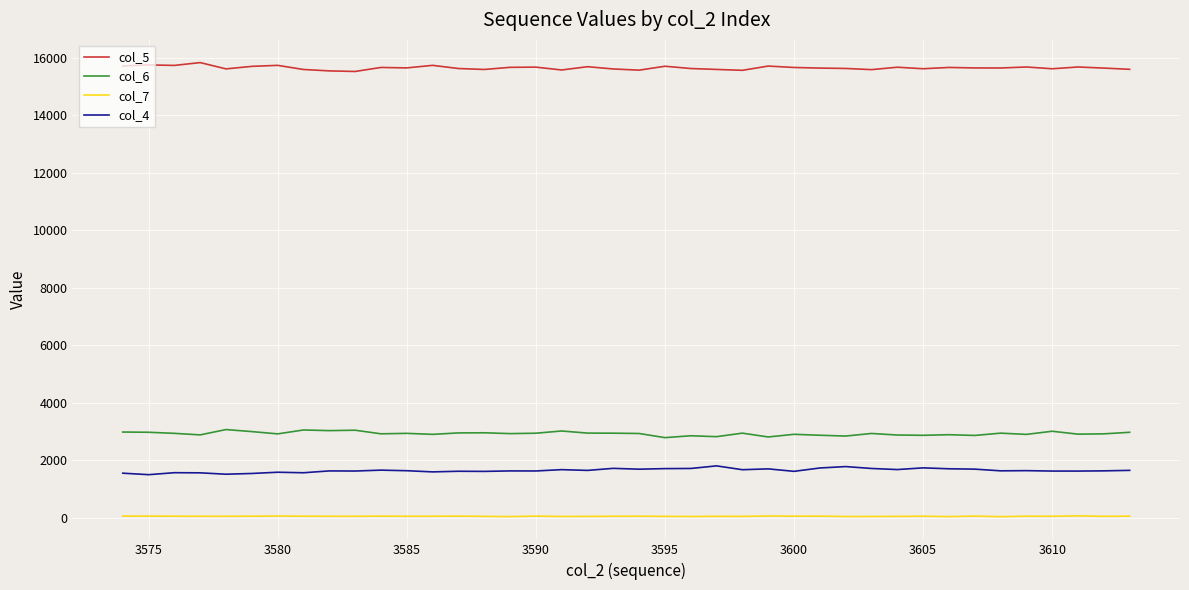

True or false: col_6 and col_5 intersect in this chart.

False